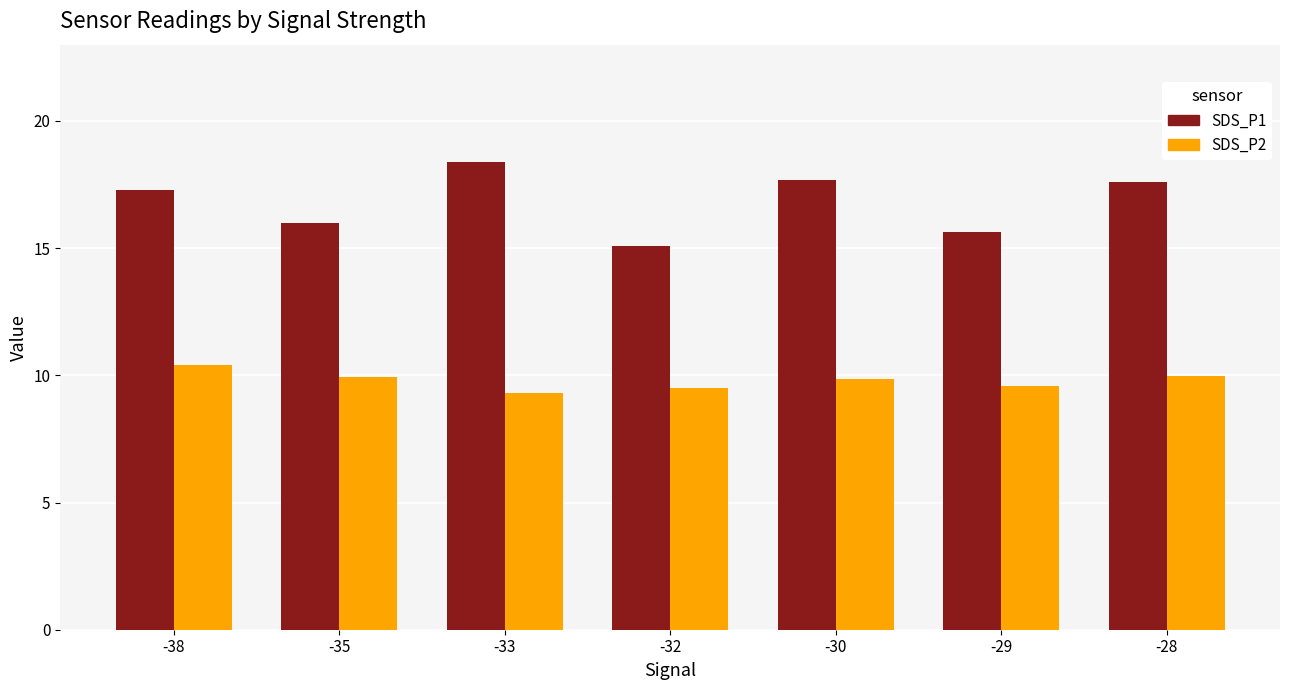

What is the total value across all series at -32?

24.6